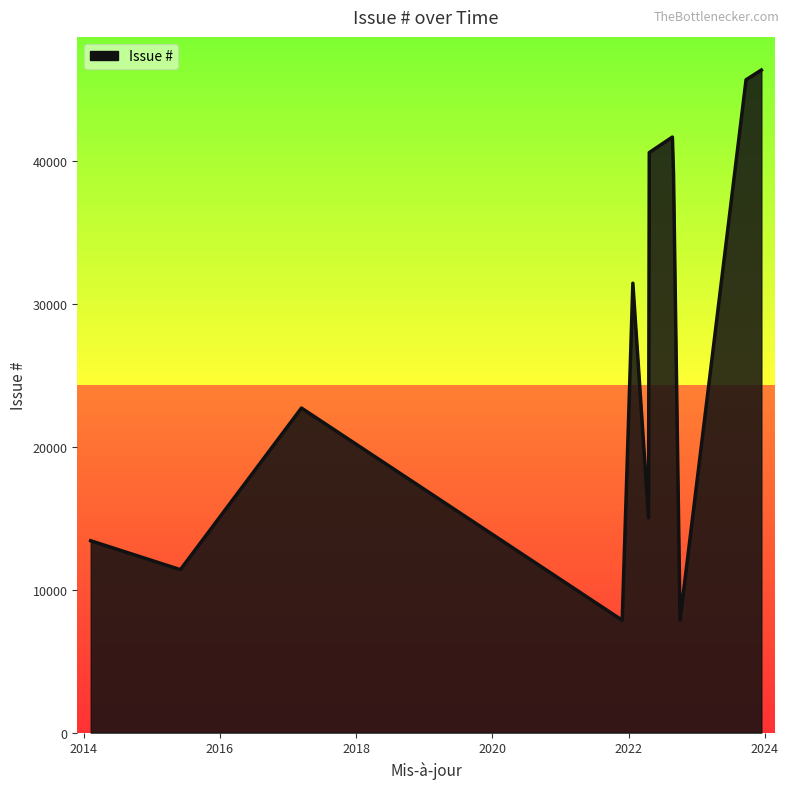

What is the minimum value shown in the chart?

7859